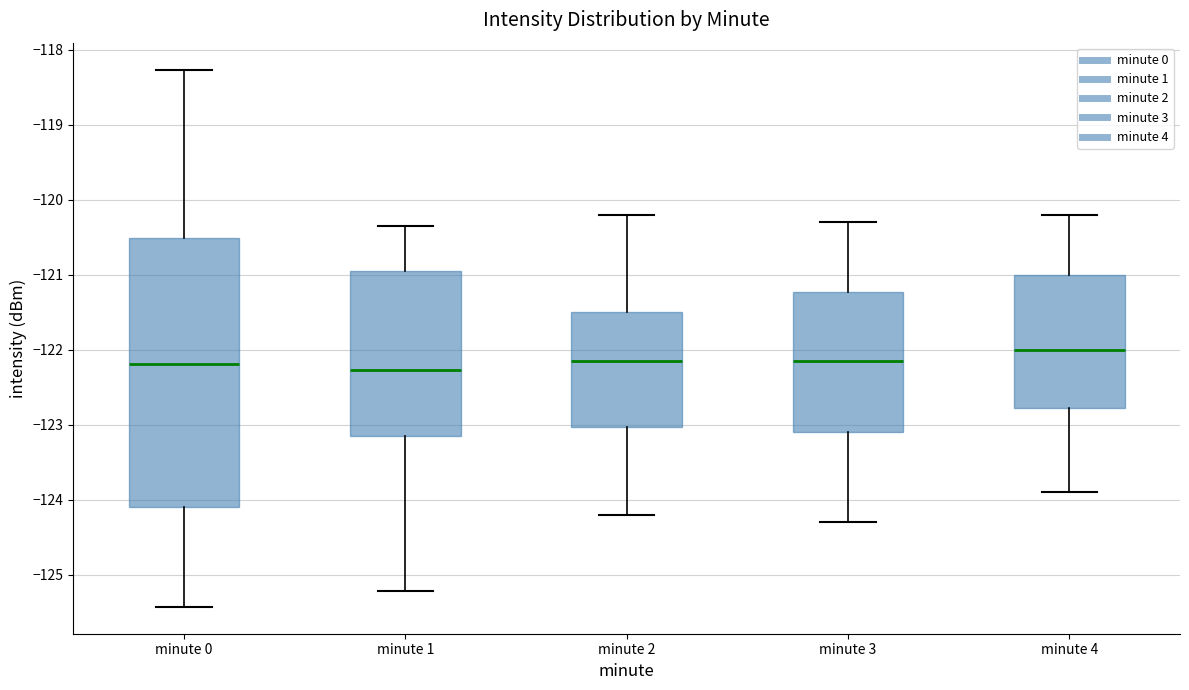

Reading left to right, read every box against the y-axis: the position of its median line, the range the box covers, and the ends of its whiskers. The values are not printed on the chart, so give them approximately, as read against the axis.

minute 0: median -122.2, box -124.1 to -120.5, whiskers -125.4 to -118.3
minute 1: median -122.3, box -123.2 to -120.9, whiskers -125.2 to -120.3
minute 2: median -122.1, box -123.0 to -121.5, whiskers -124.2 to -120.2
minute 3: median -122.1, box -123.1 to -121.2, whiskers -124.3 to -120.3
minute 4: median -122.0, box -122.8 to -121.0, whiskers -123.9 to -120.2